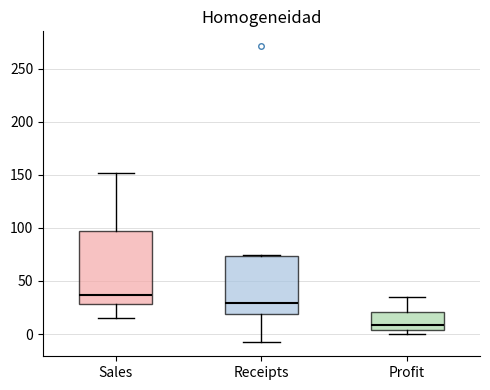

Reading left to right, read every box against the y-axis: the position of its median line, the range the box covers, and the ends of its whiskers. The values are not printed on the chart, so give them approximately, as read against the axis.

Sales: median 35, box 30 to 95, whiskers 15 to 150
Receipts: median 30, box 20 to 75, whiskers -5 to 75
Profit: median 10, box 5 to 20, whiskers 0 to 35